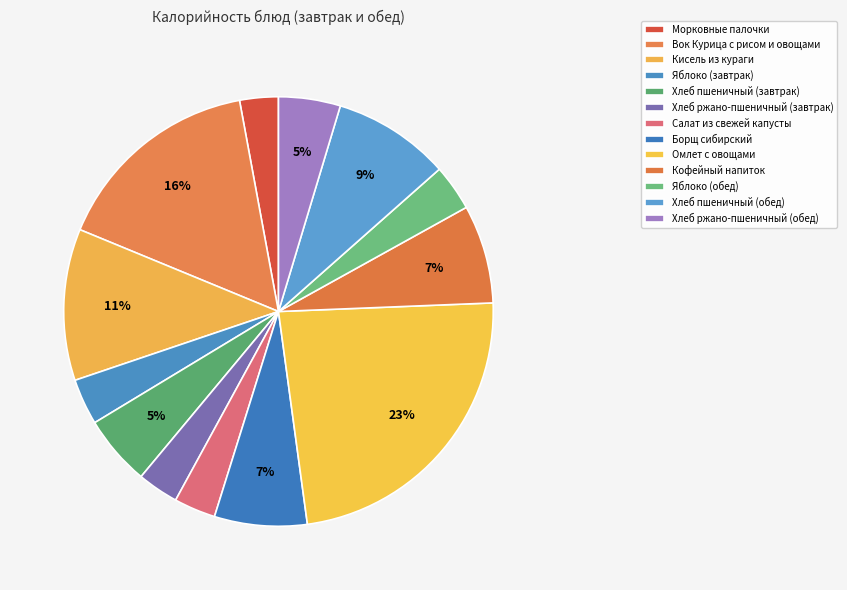

How many segments does this pie chart have?

13